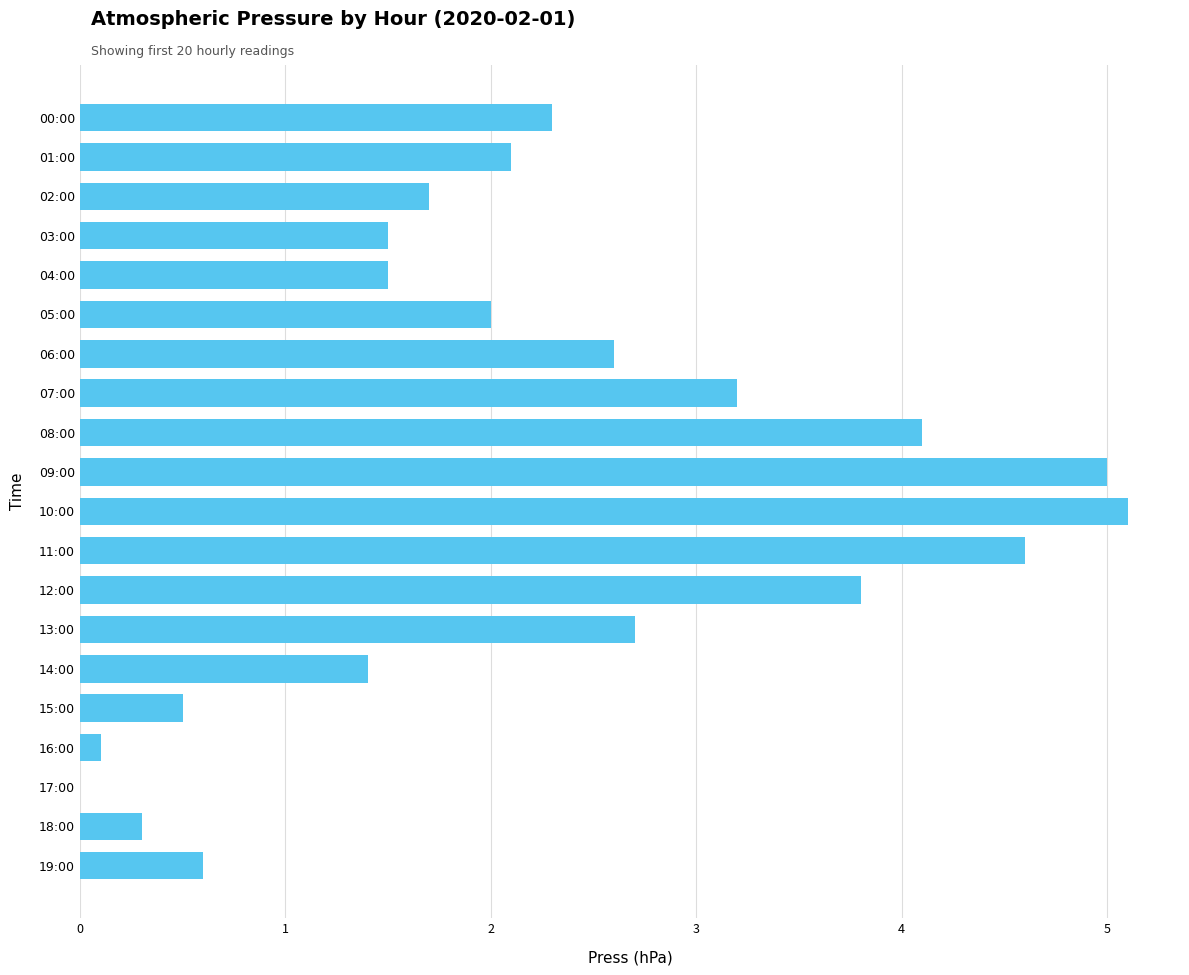

Approximately how many times larger is the value at 05:00 compared to 03:00?

1.3